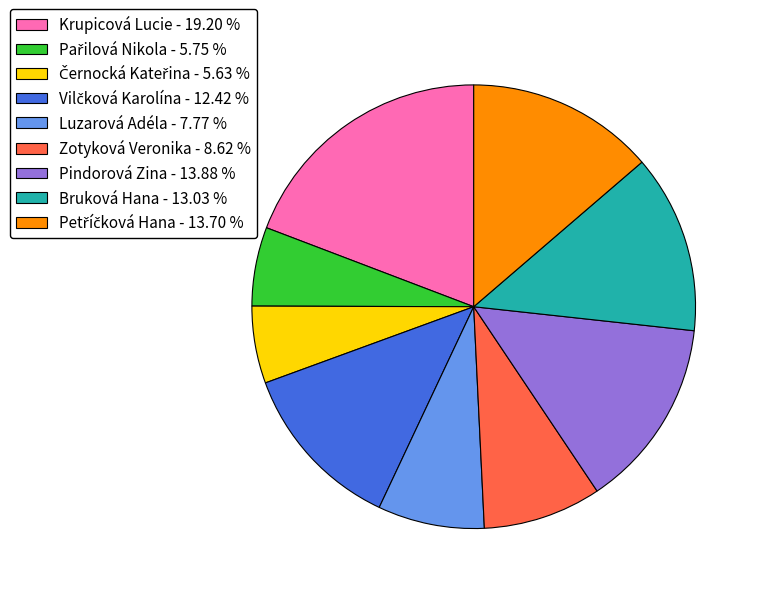

Between Krupicová Lucie - 19.20 % and Zotyková Veronika - 8.62 %, which is larger?

Krupicová Lucie - 19.20 %